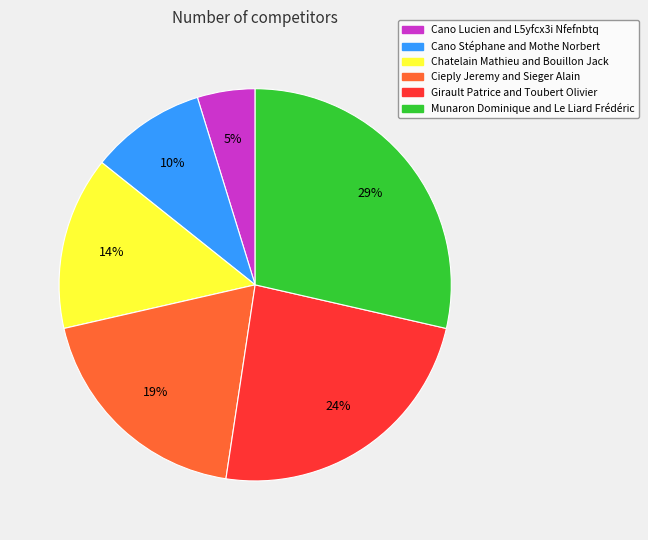

To the nearest percent, what percentage of the pie is Cieply Jeremy and Sieger Alain?

19%